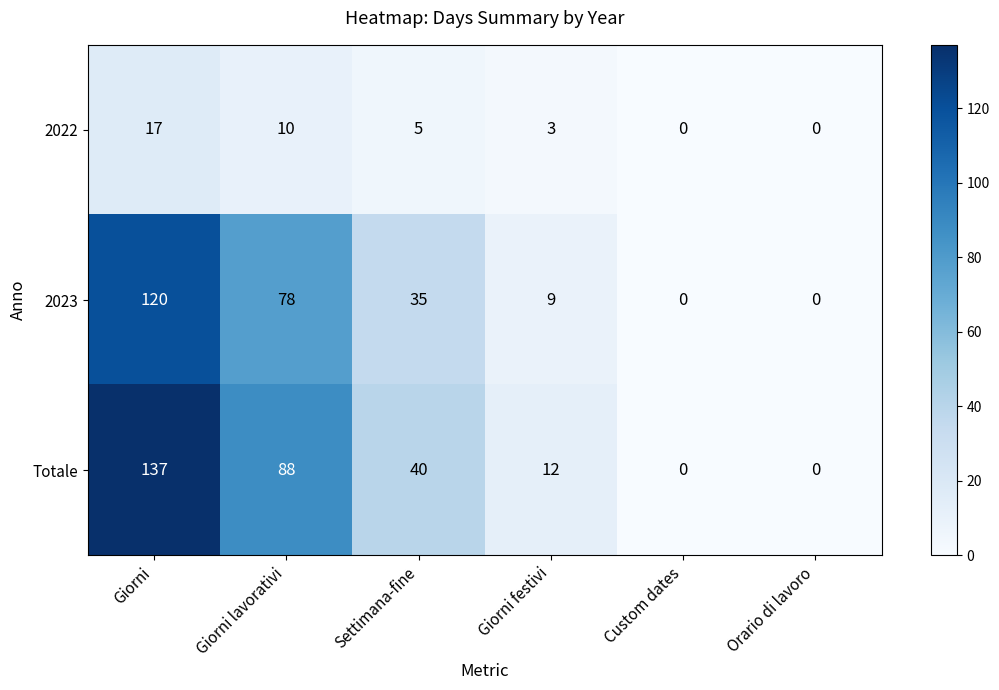

At Settimana-fine, list the series in order from largest to smallest.

Totale, 2023, 2022